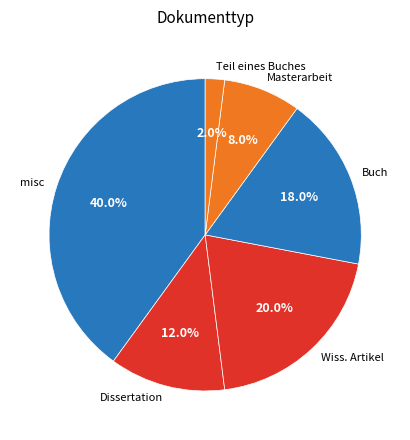

Does Teil eines Buches represent more than half of the total?

No